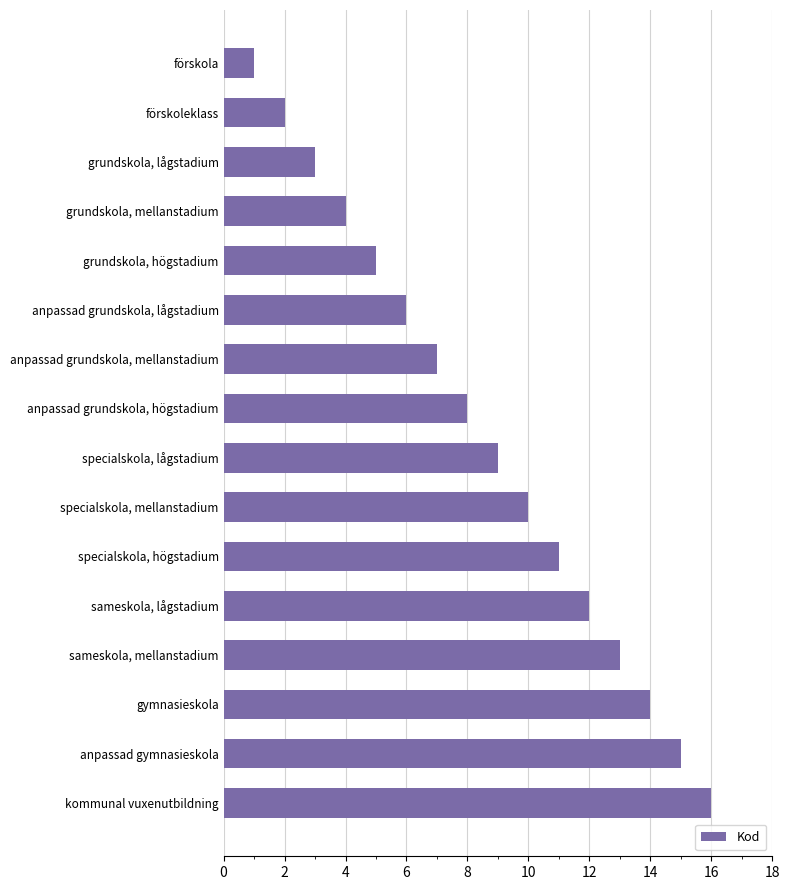

Which label corresponds to the smallest value in the chart?

förskola